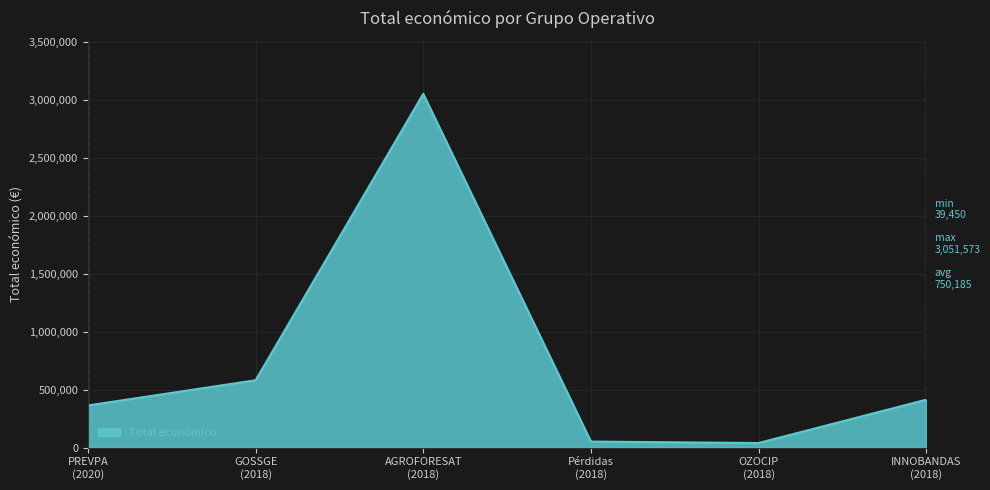

True or false: the data has more than 2 interior local peaks.

False